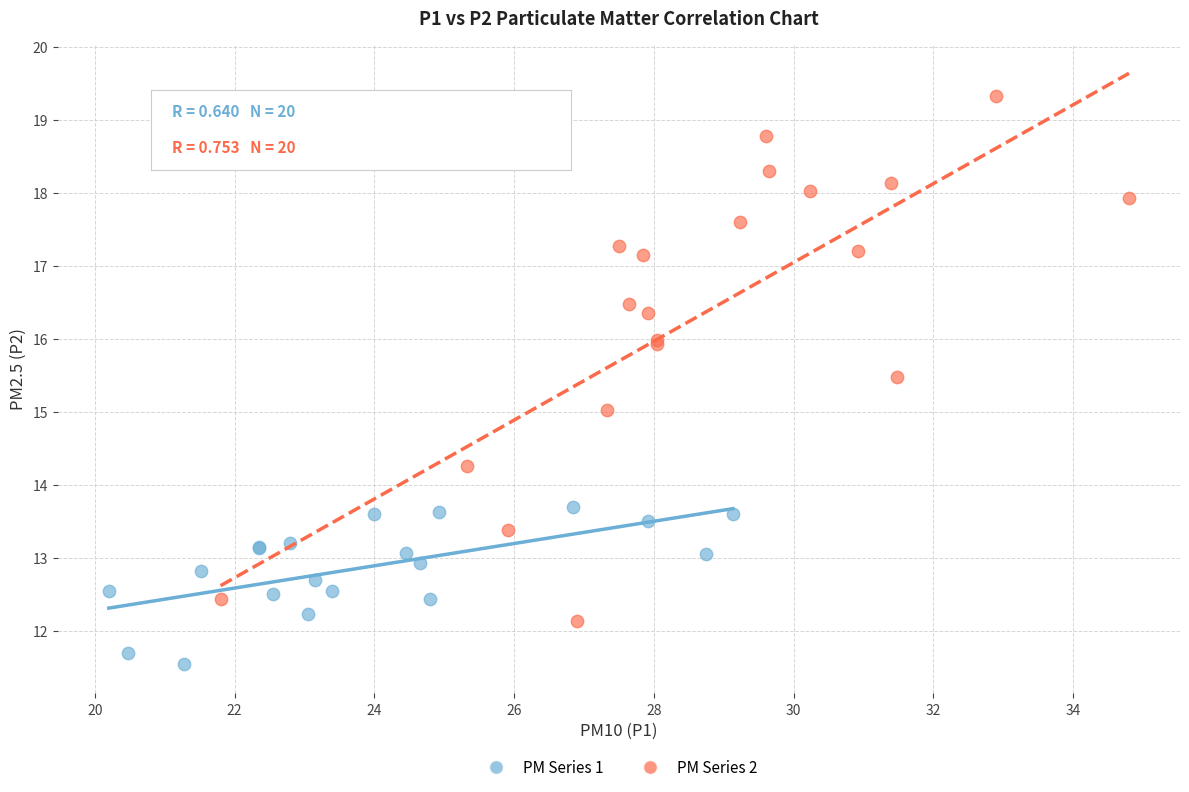

Which series has the widest spread of Y values?

PM Series 2